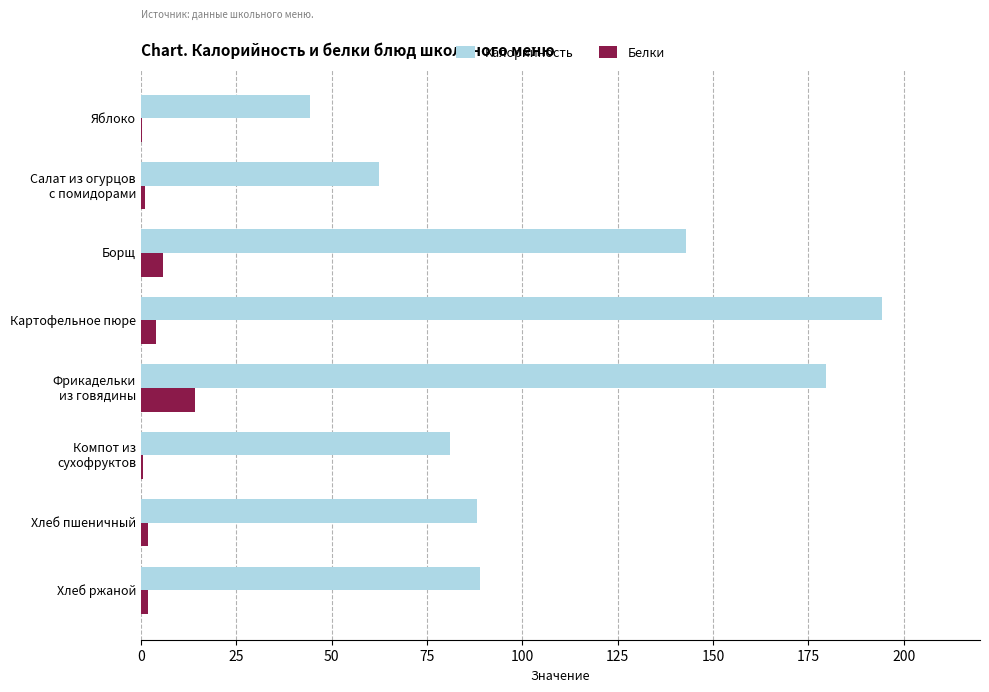

Is it true that Калорийность equals 74.1 at Яблоко?

False